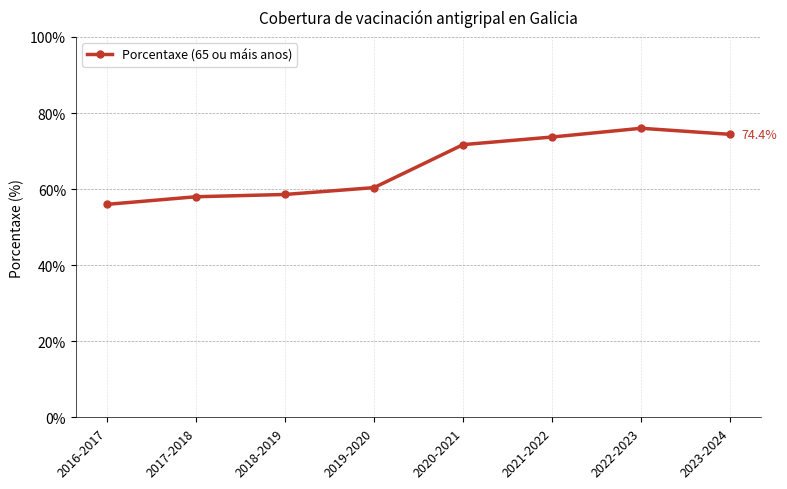

Which category has the lowest value across all series?

2016-2017